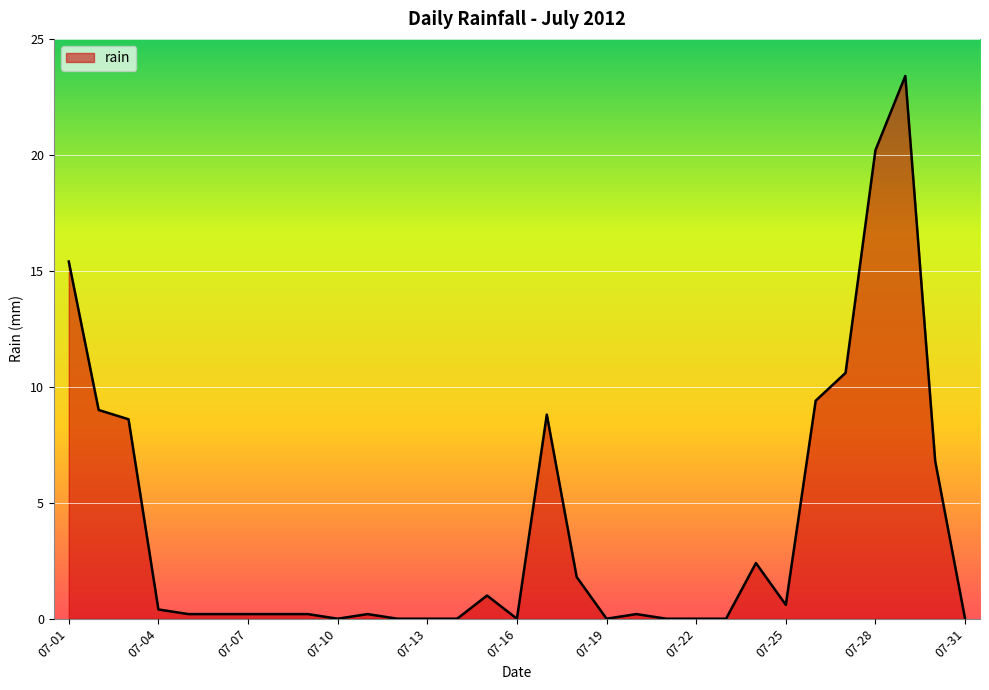

True or false: there are more than 2 points higher than both neighbors.

True